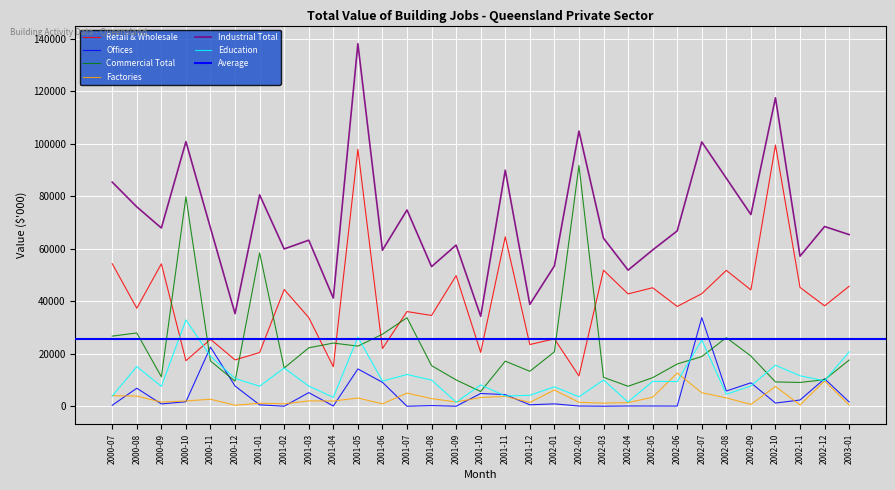

What is the difference between the second highest and second lowest values in the Industrial Total series?

82258